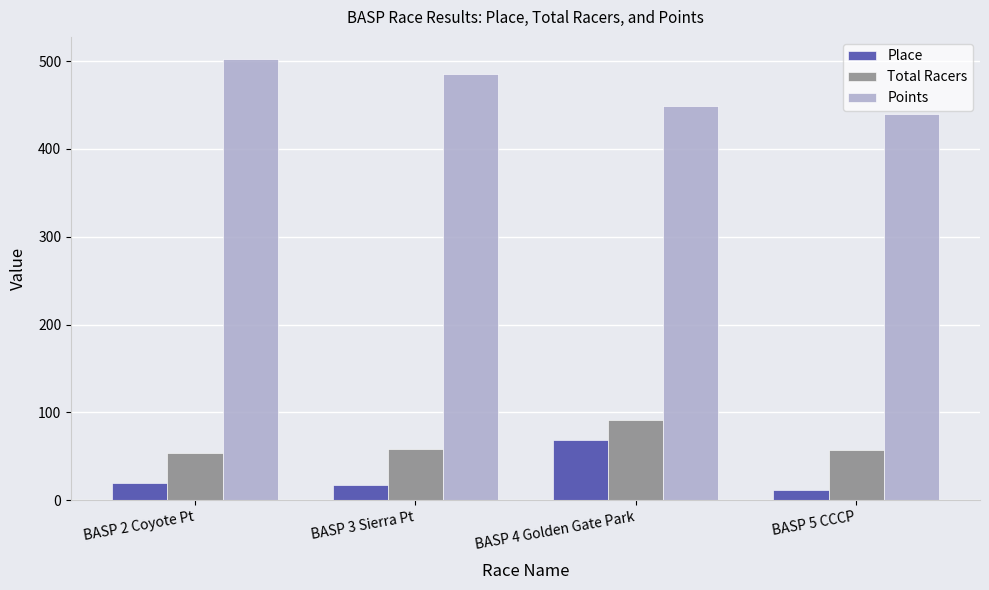

Rank the categories by Points value from highest to lowest.

BASP 2 Coyote Pt, BASP 3 Sierra Pt, BASP 4 Golden Gate Park, BASP 5 CCCP